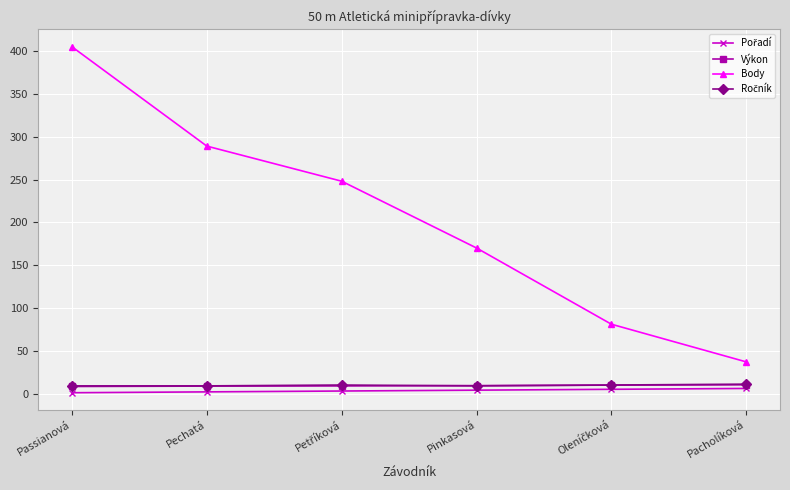

Which series has the widest spread of values?

Body